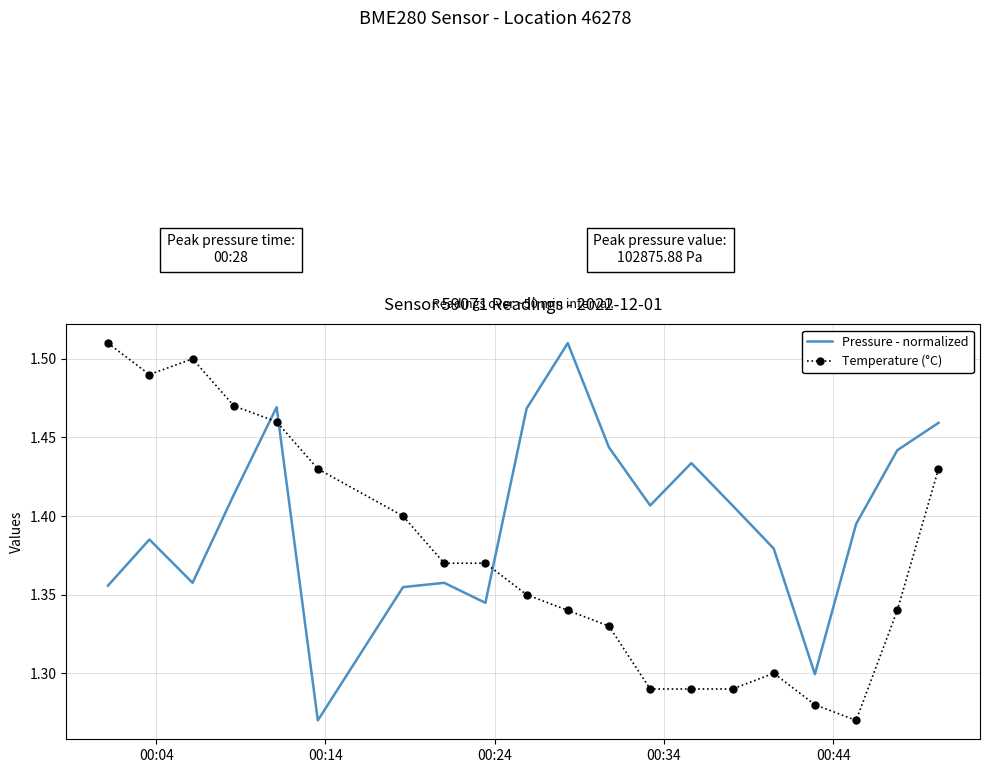

Which series ends up on top after the final intersection of Temperature (°C) and Pressure - normalized?

Pressure - normalized